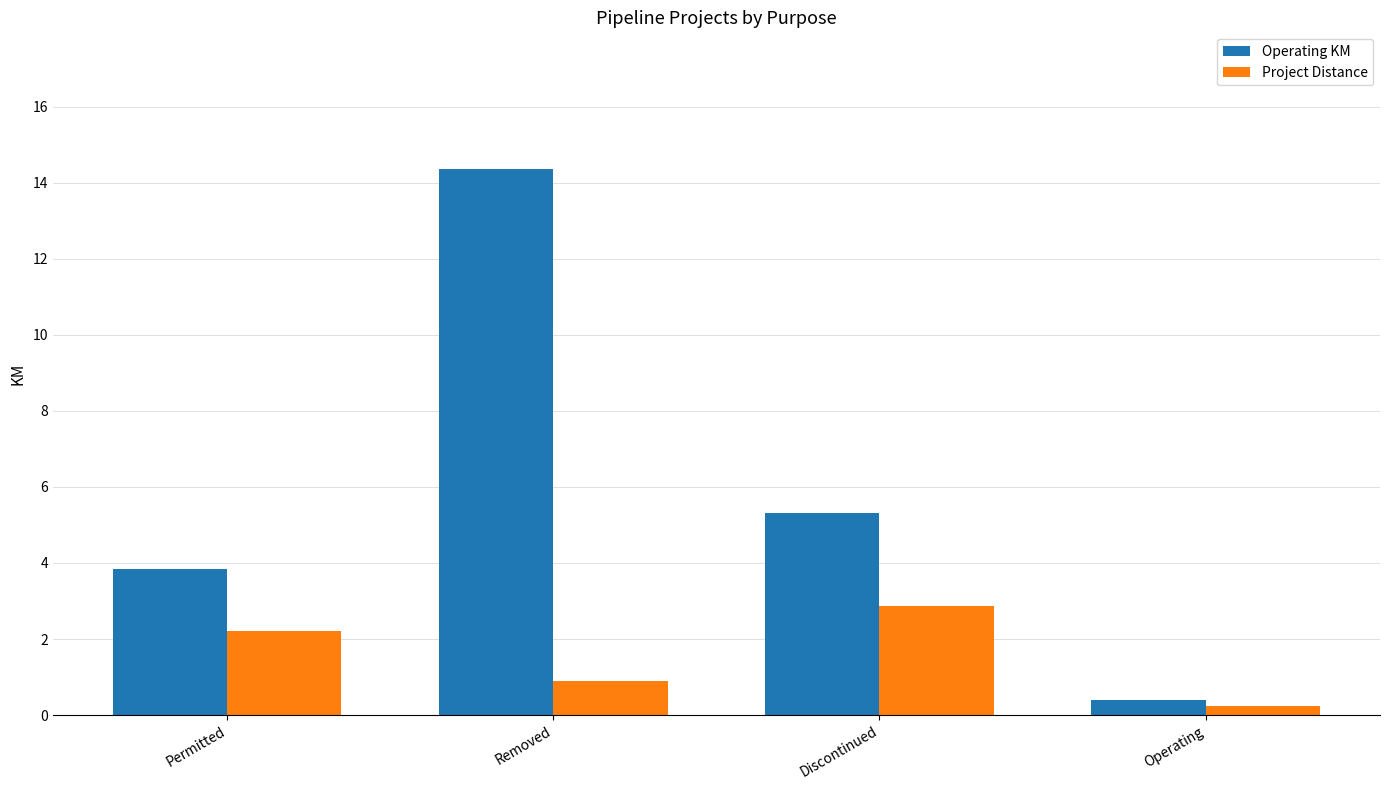

What is the value of the Operating KM bar at the 2nd from the left?

14.4